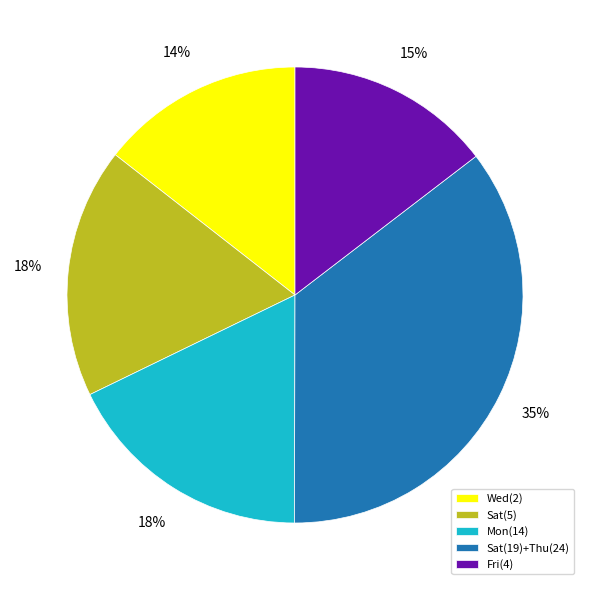

How many segments does this pie chart have?

5